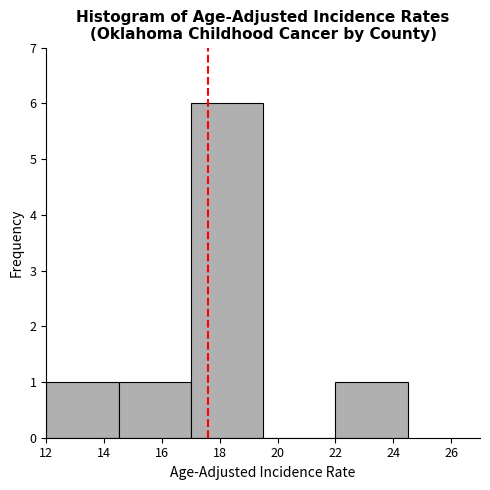

Reading left to right, list every bar in this chart as the range it spans on the x-axis followed by its height. The values are not printed on the chart, so give them approximately, as read against the axis.

12.0 to 14.5: 1
14.5 to 17.0: 1
17.0 to 19.5: 6
19.5 to 22.0: 0
22.0 to 24.5: 1